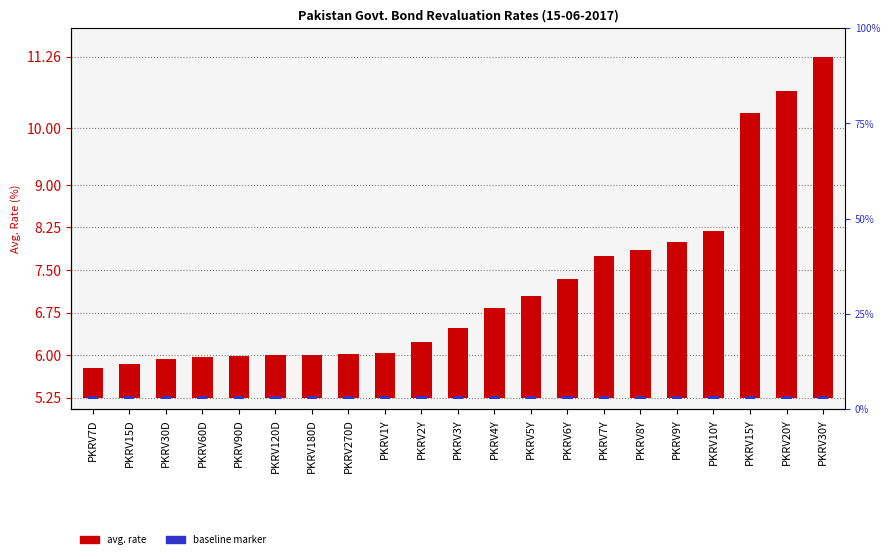

Which series has the largest total across all categories?

Avg.Rate